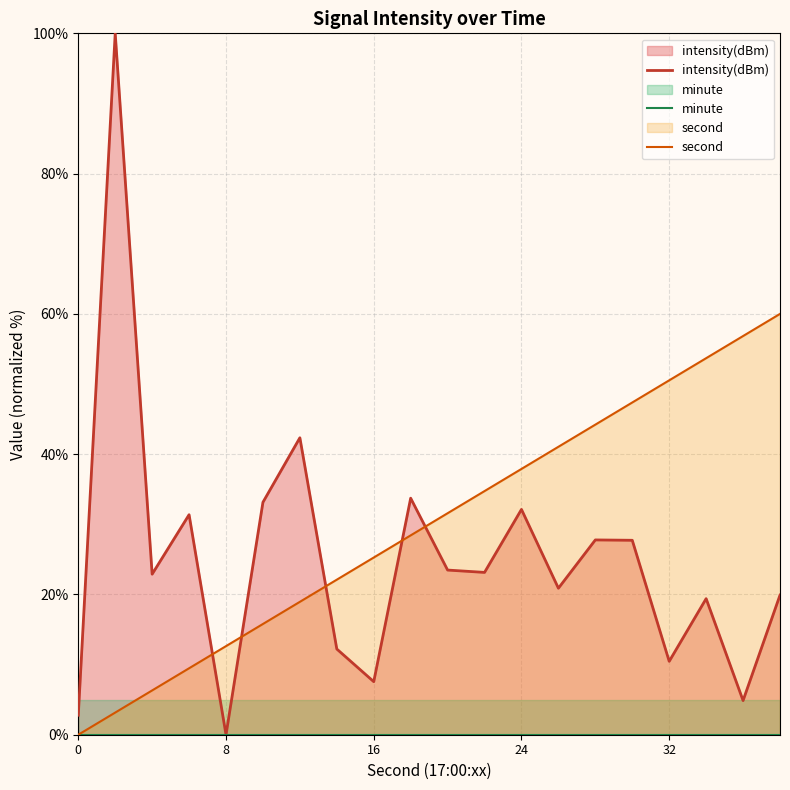

Which series has the largest total across all categories?

second